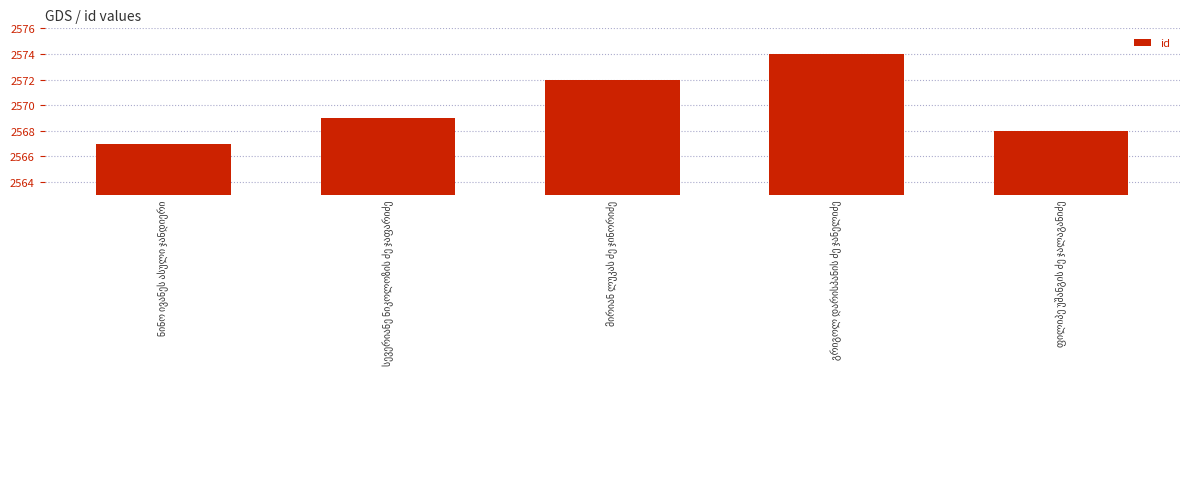

What is the difference between the maximum and minimum values?

7